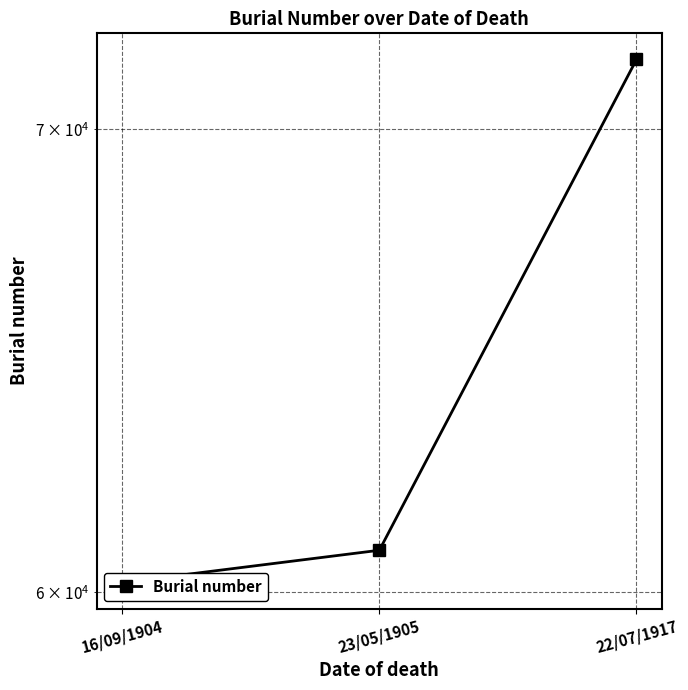

Where is the data nearest to the value 65924?

23/05/1905